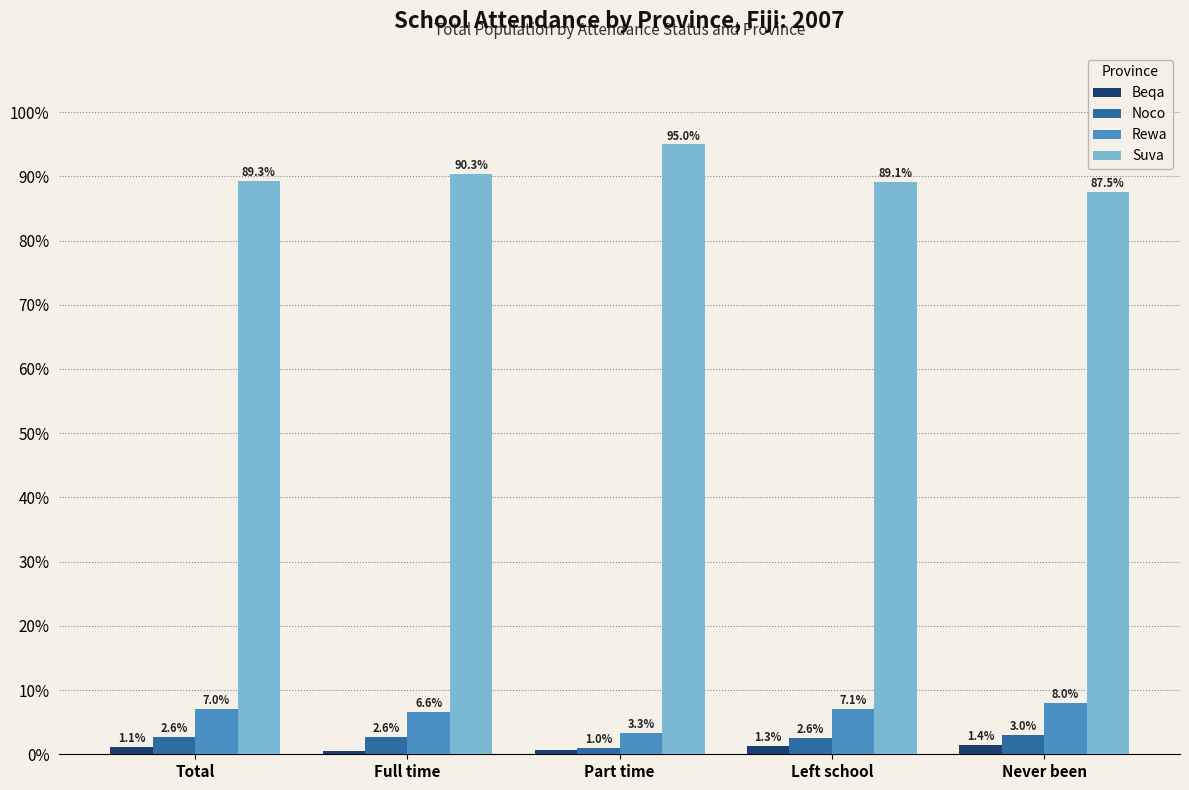

Which label corresponds to the largest value in the chart?

Part time